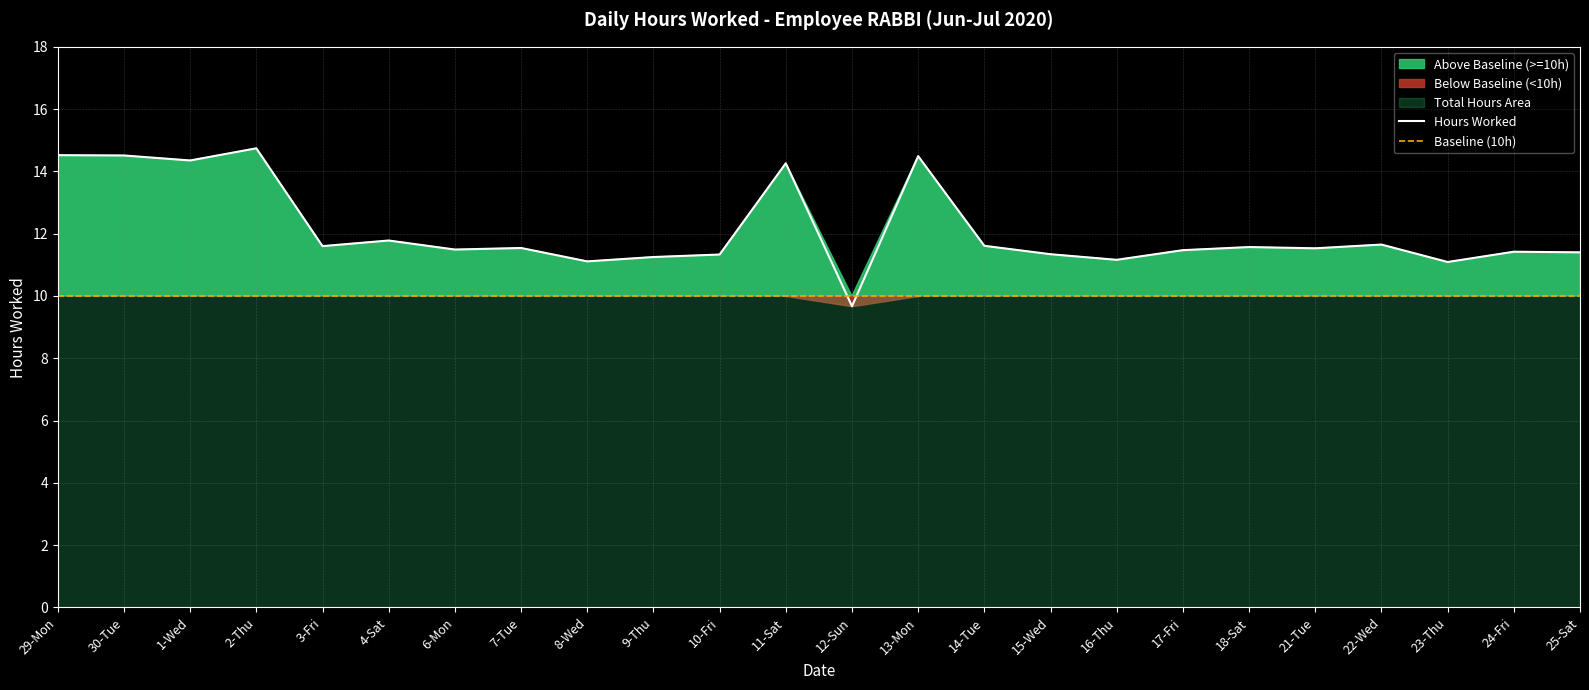

At which category does Hours Worked reach its first local peak?

2-Thu